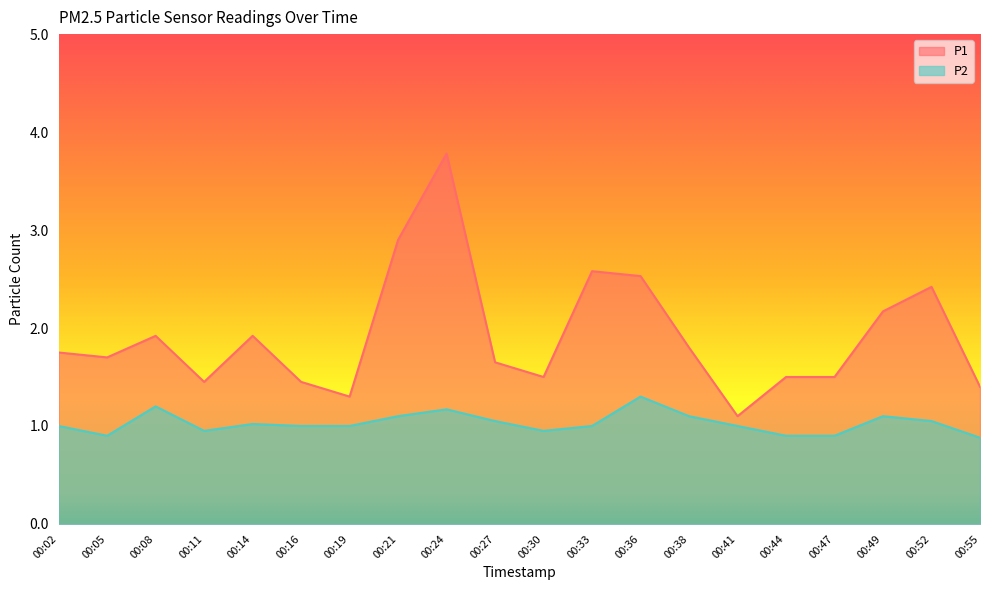

What is the total value across all series at 00:47?

2.4